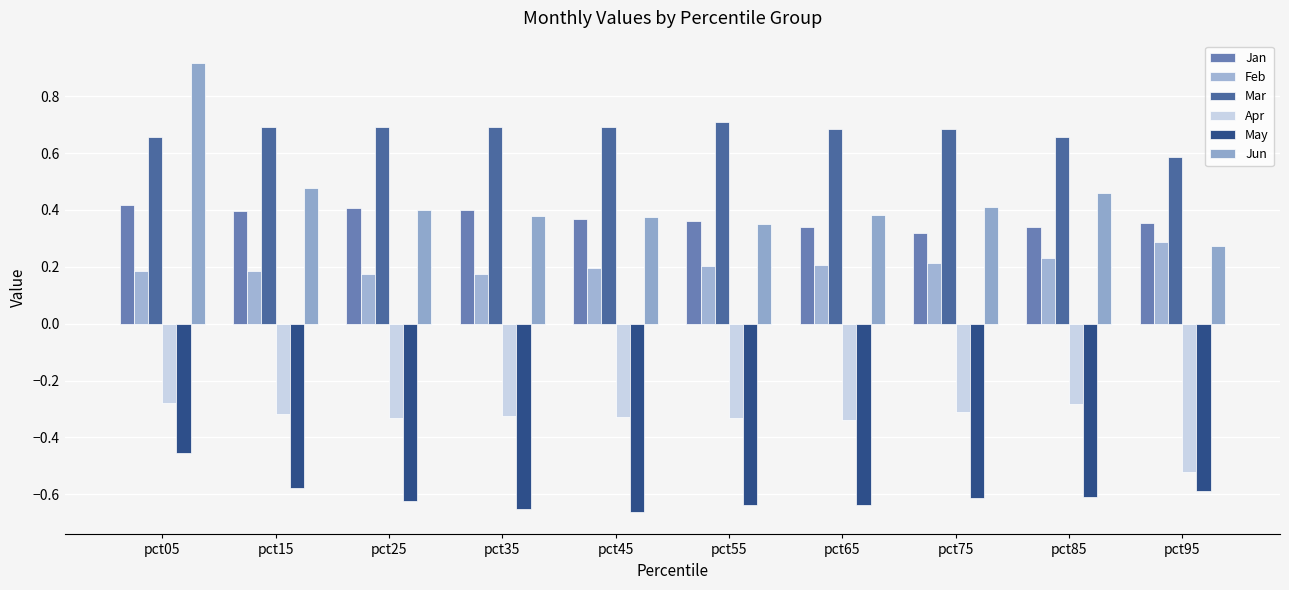

The value of Feb at pct15 is 0.3. True or false?

False